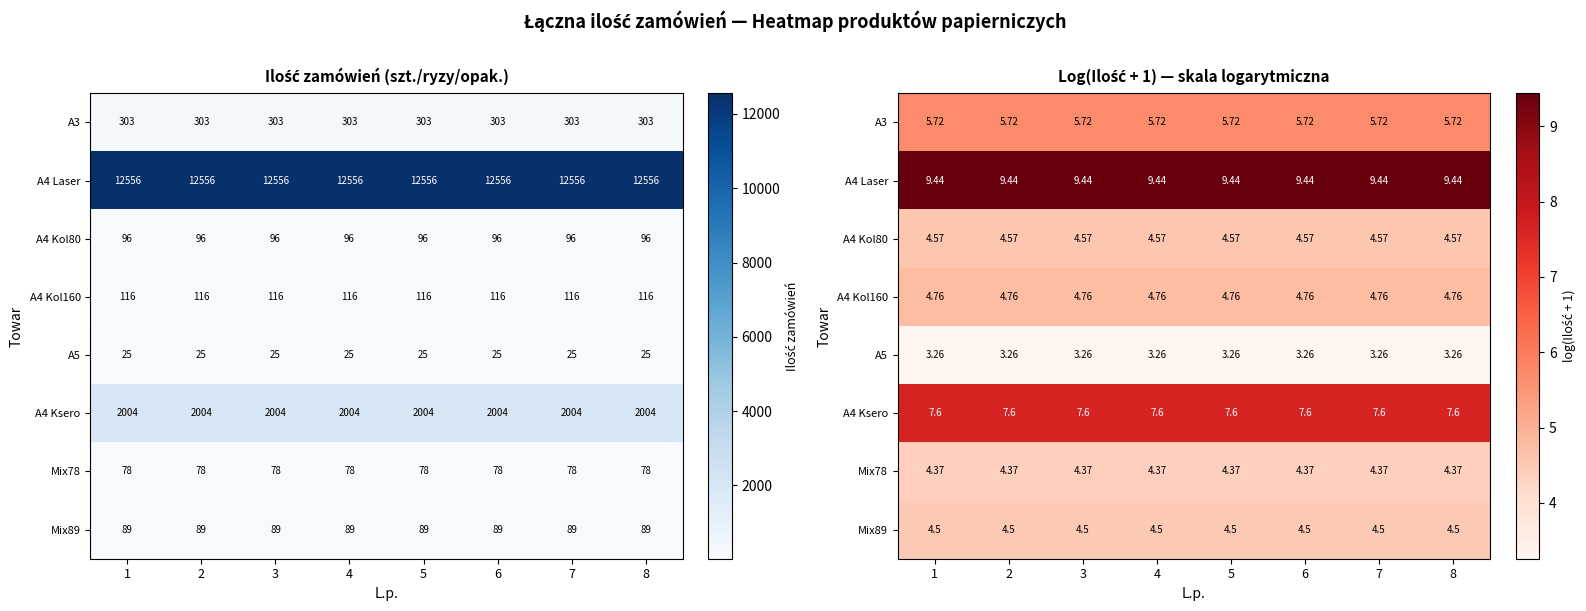

List the series in order of their peak value, highest first.

A4 Laser, A4 Ksero, A3, A4 Kol160, A4 Kol80, Mix89, Mix78, A5